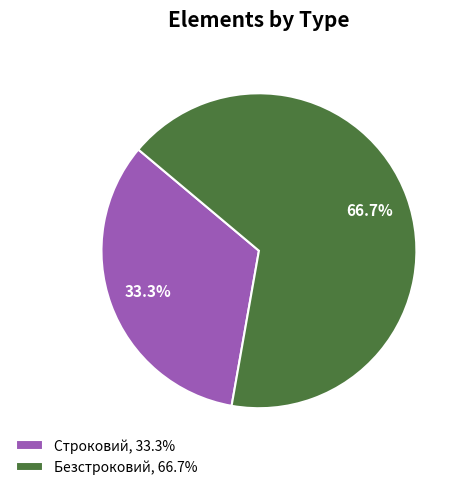

What is the smallest slice in the pie chart?

Строковий